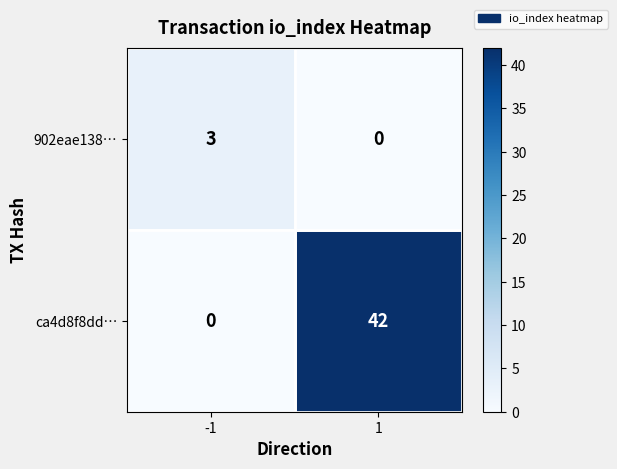

Rank the series at 1 from lowest to highest value.

902eae138…, ca4d8f8dd…